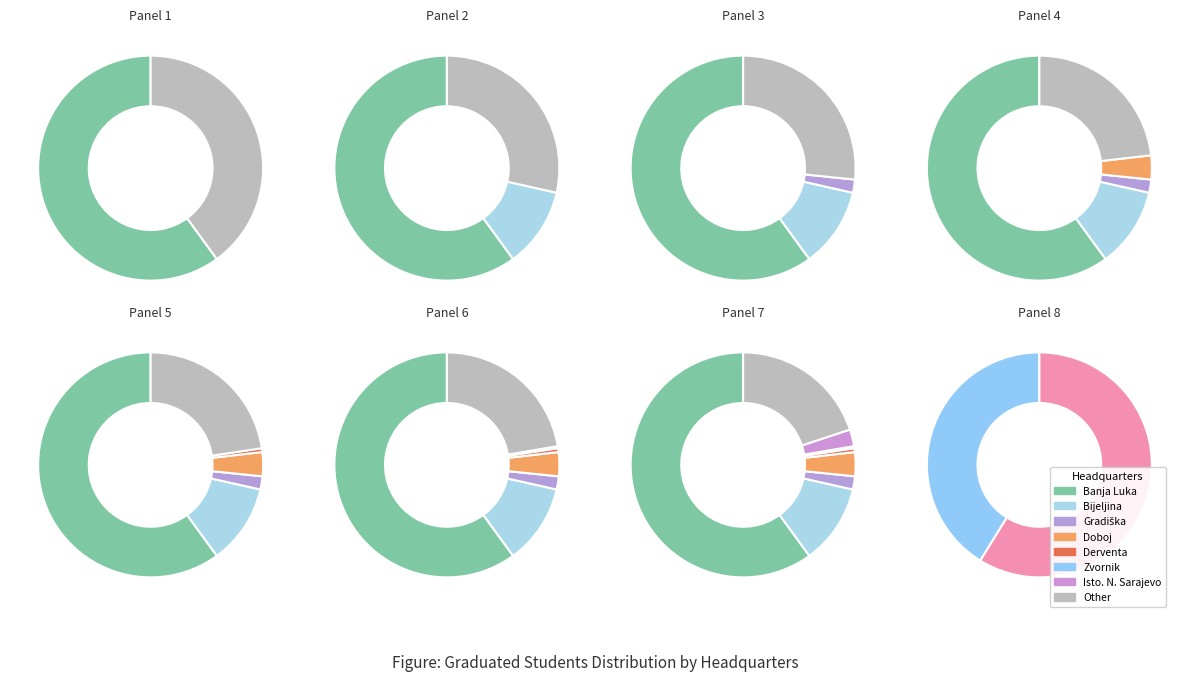

What portion of the pie excludes Zvornik?

99.7%